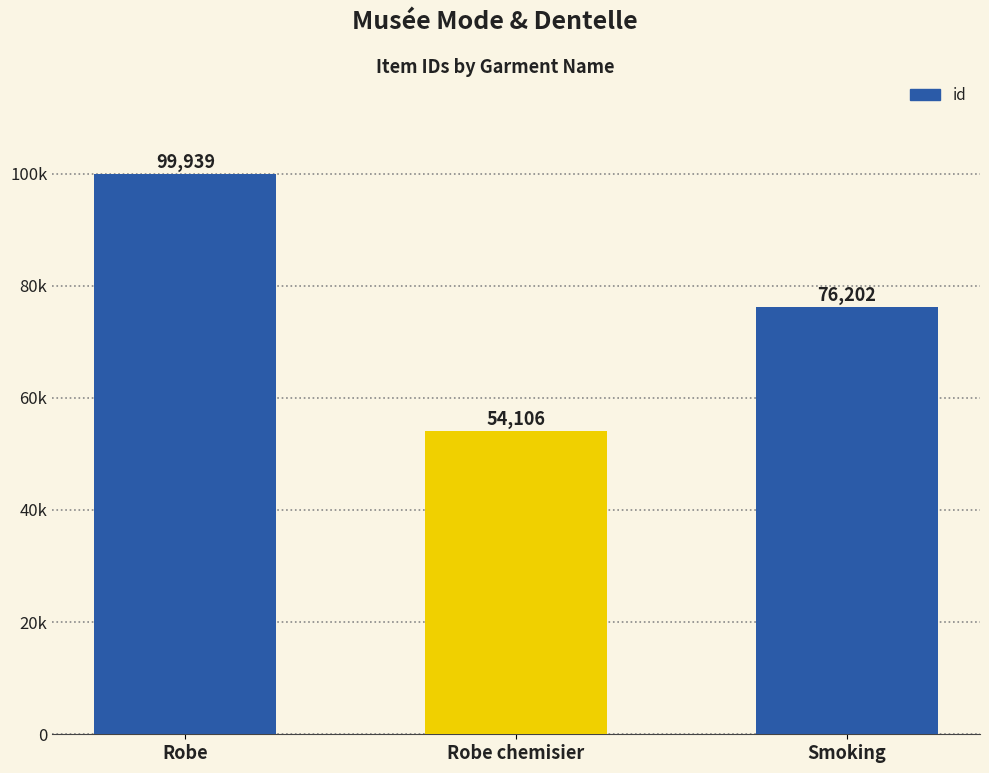

What is the change in value from Robe to Robe chemisier?

-45833